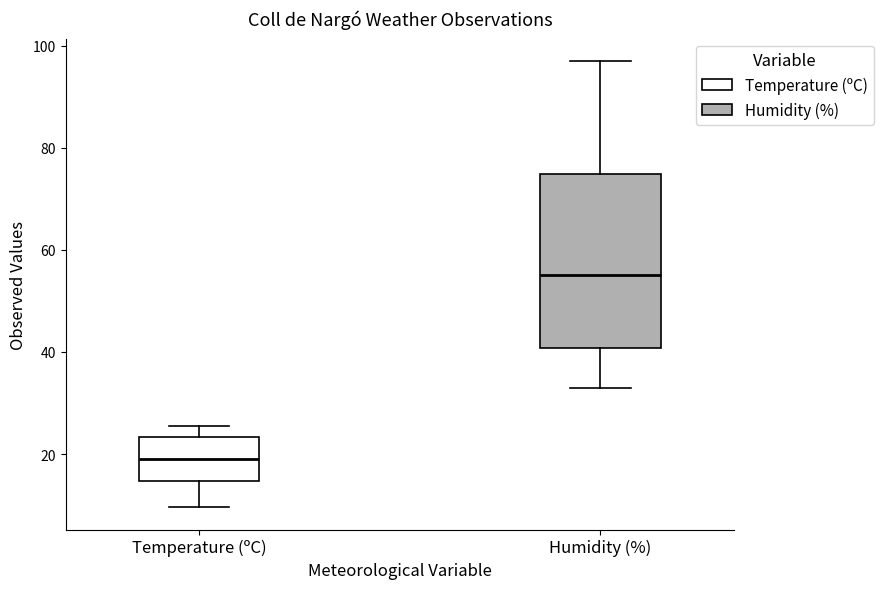

Where is the upper edge of the box for Temperature (ºC) on the y-axis? The values are not printed on the chart, so give them approximately, as read against the axis.

24